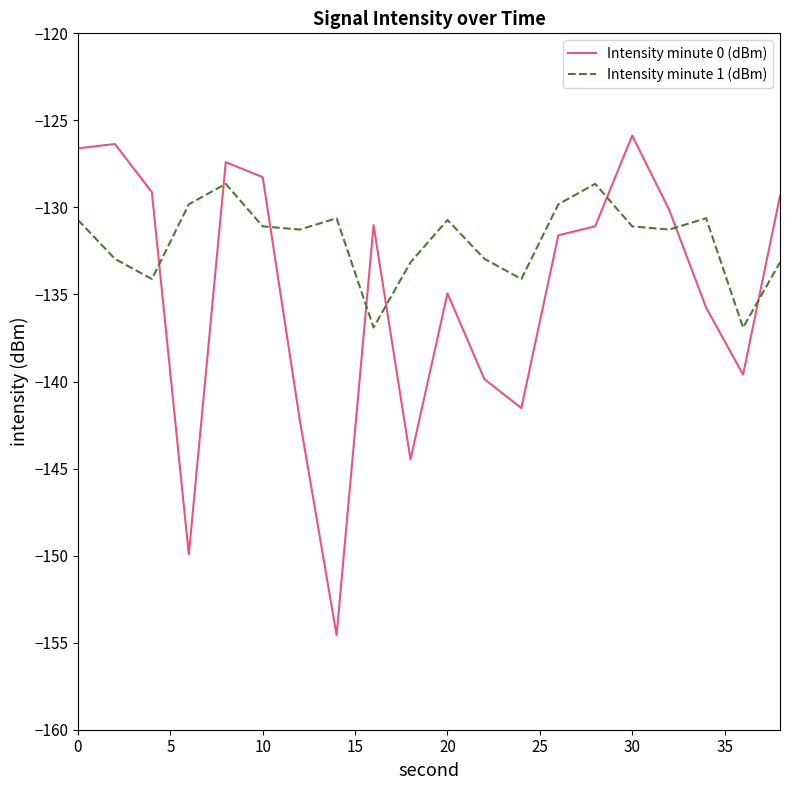

What is the highest value of the Intensity minute 0 (dBm) series?

-125.9